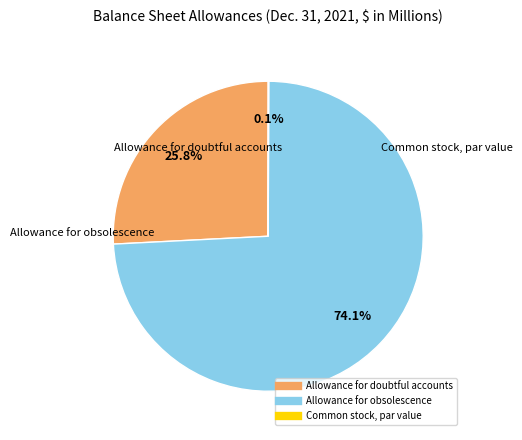

Which slice represents more than half of the pie?

Allowance for obsolescence